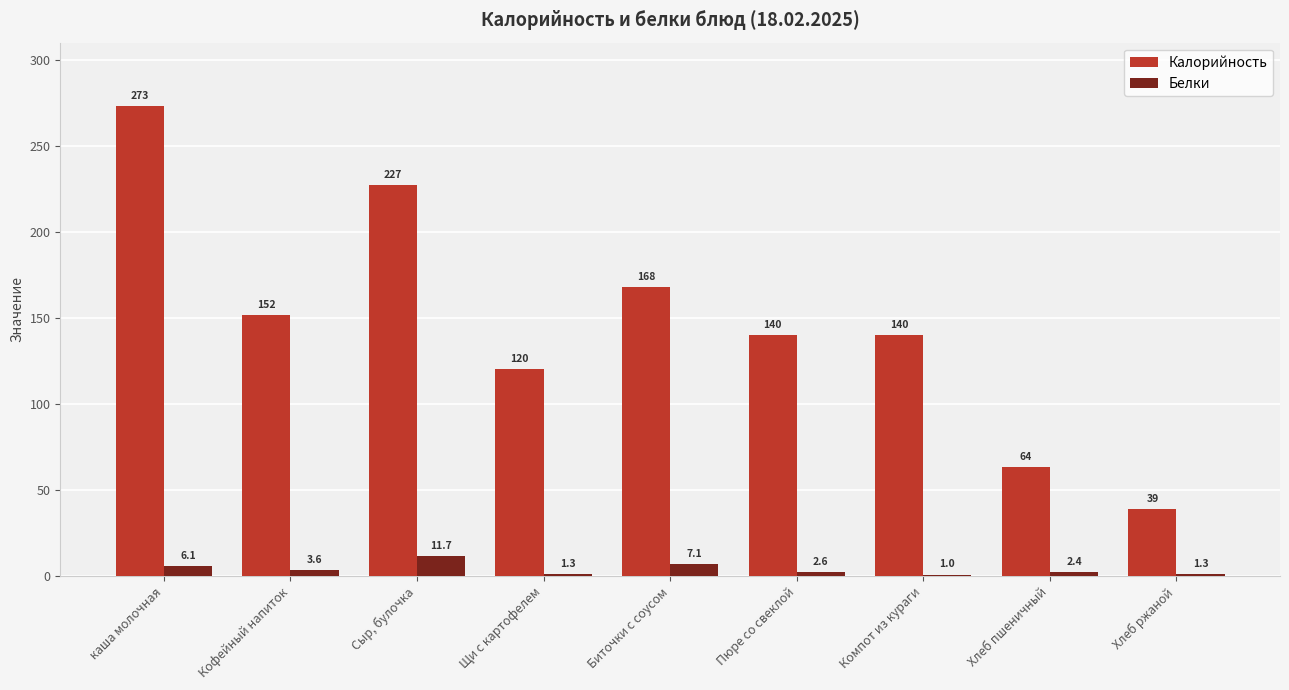

Reading left to right, transcribe all the data shown in this chart.

Калорийность: 273.0	151.8	227.2	120.3	168.0	140.0	140.2	63.6	39.0
Белки: 6.1	3.6	11.7	1.3	7.1	2.6	1.0	2.4	1.3